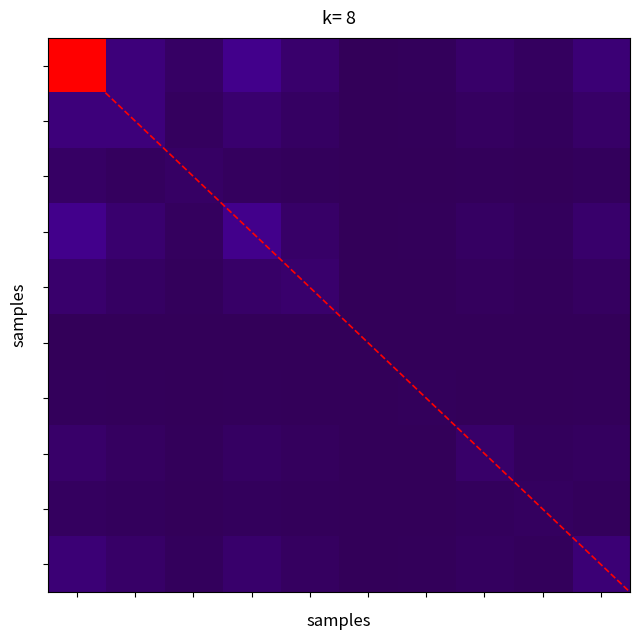

Is it true that 机关事业单位基本养老保险缴费支出 equals 0.1 at 财政对工伤保险基金的补助?

False